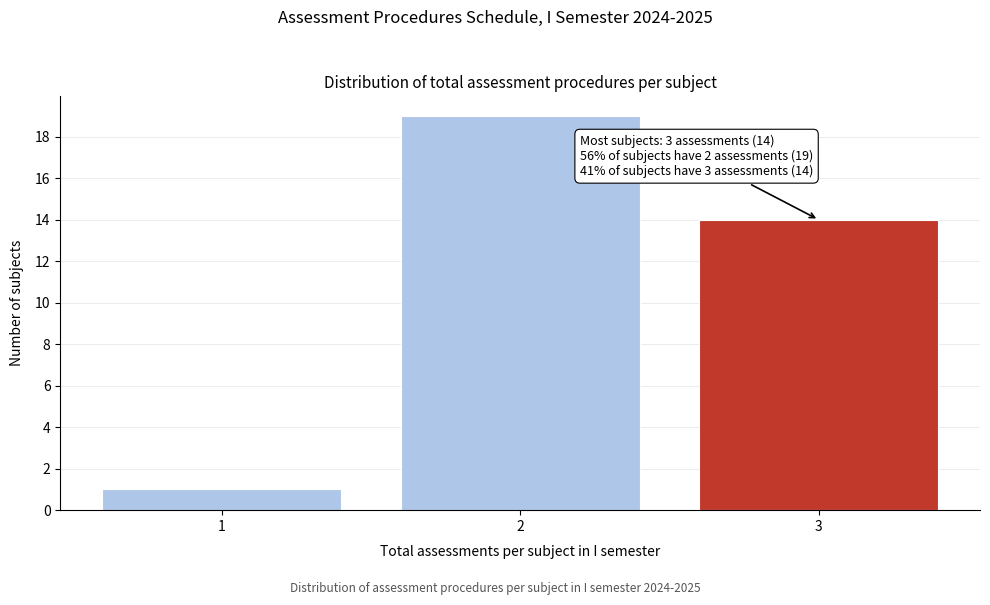

Reading right to left, list all the values displayed in this chart.

14	19	1